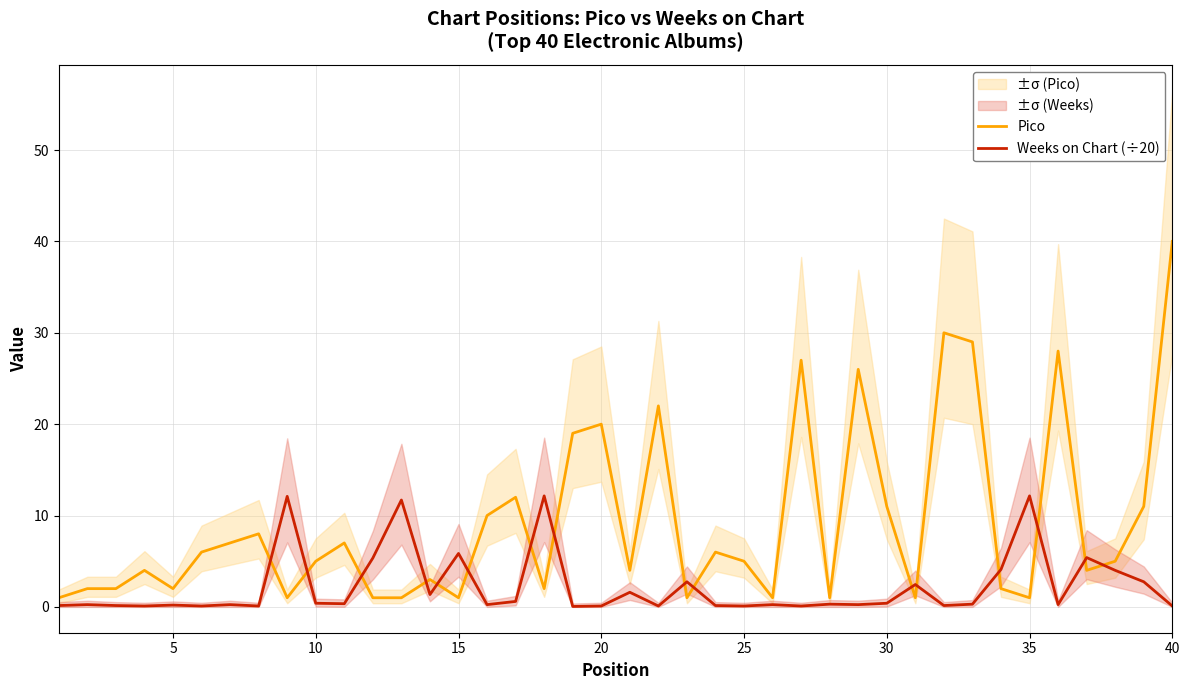

Does the chart have visible grid lines?

Yes